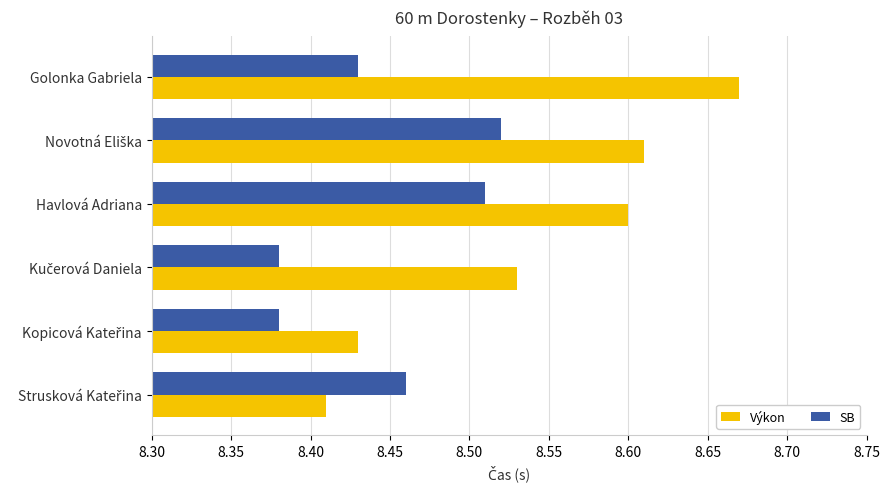

The value of SB at Havlová Adriana is 12.5. True or false?

False